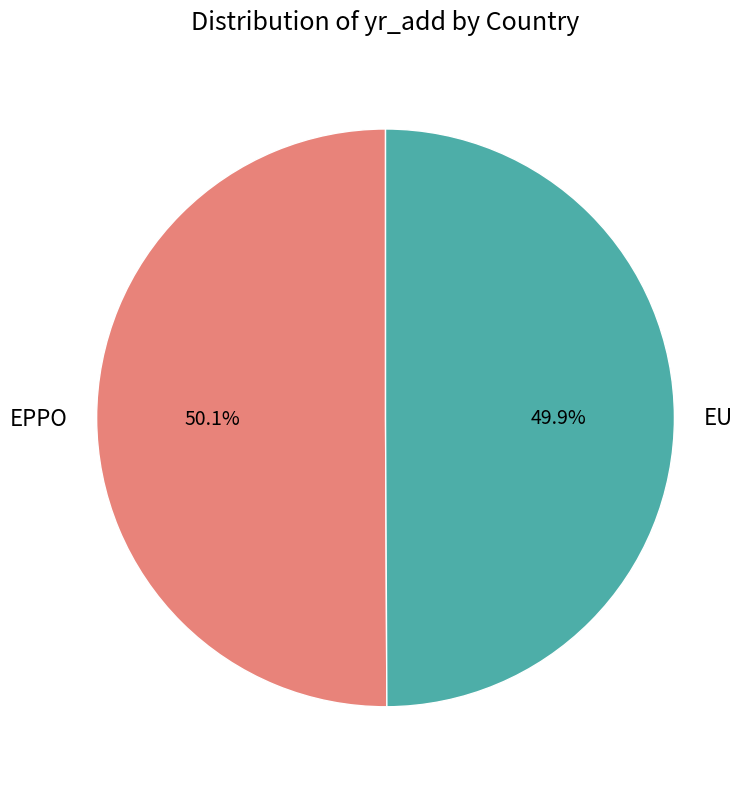

Does any single category account for the majority?

Yes